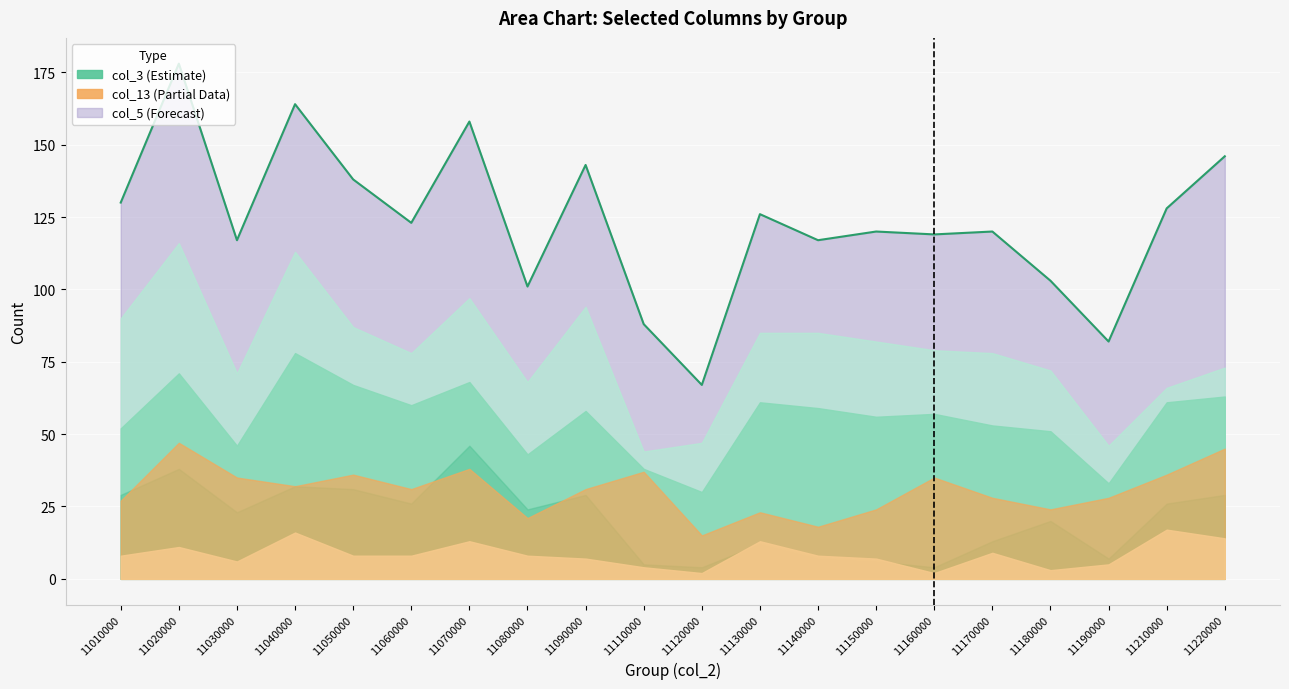

Does the chart display data point markers on the line(s)?

No